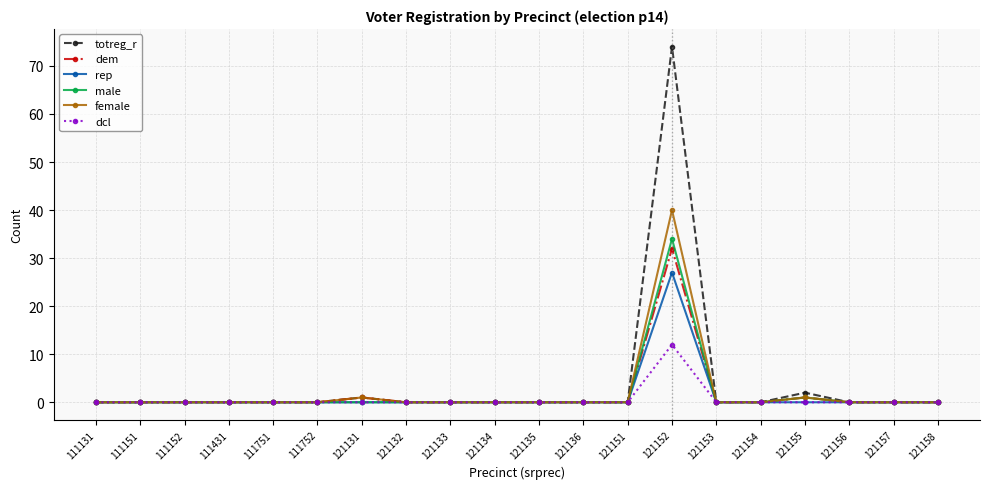

True or false: male has more than 1 interior local peaks.

True